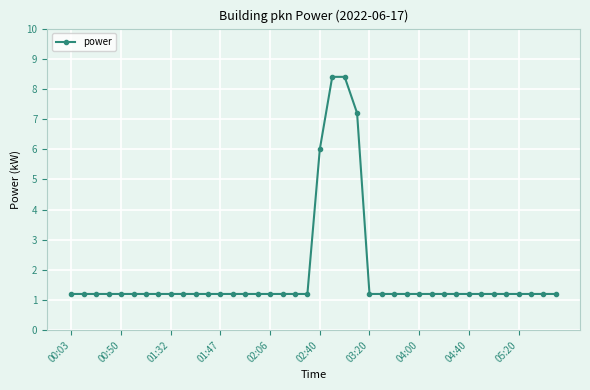

Reading left to right, extract all data points from this chart.

1.2	1.2	1.2	1.2	1.2	1.2	1.2	1.2	1.2	1.2	1.2	1.2	1.2	1.2	1.2	1.2	1.2	1.2	1.2	1.2	6.0	8.4	8.4	7.2	1.2	1.2	1.2	1.2	1.2	1.2	1.2	1.2	1.2	1.2	1.2	1.2	1.2	1.2	1.2	1.2